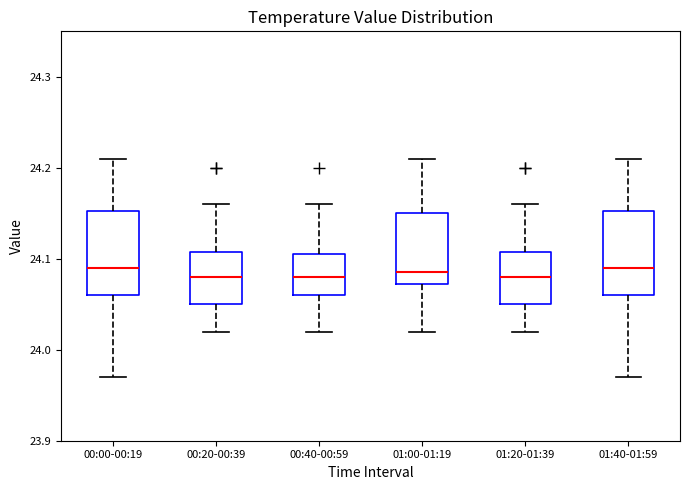

Where does the median line of the box for 01:20-01:39 sit on the y-axis? The values are not printed on the chart, so give them approximately, as read against the axis.

24.08